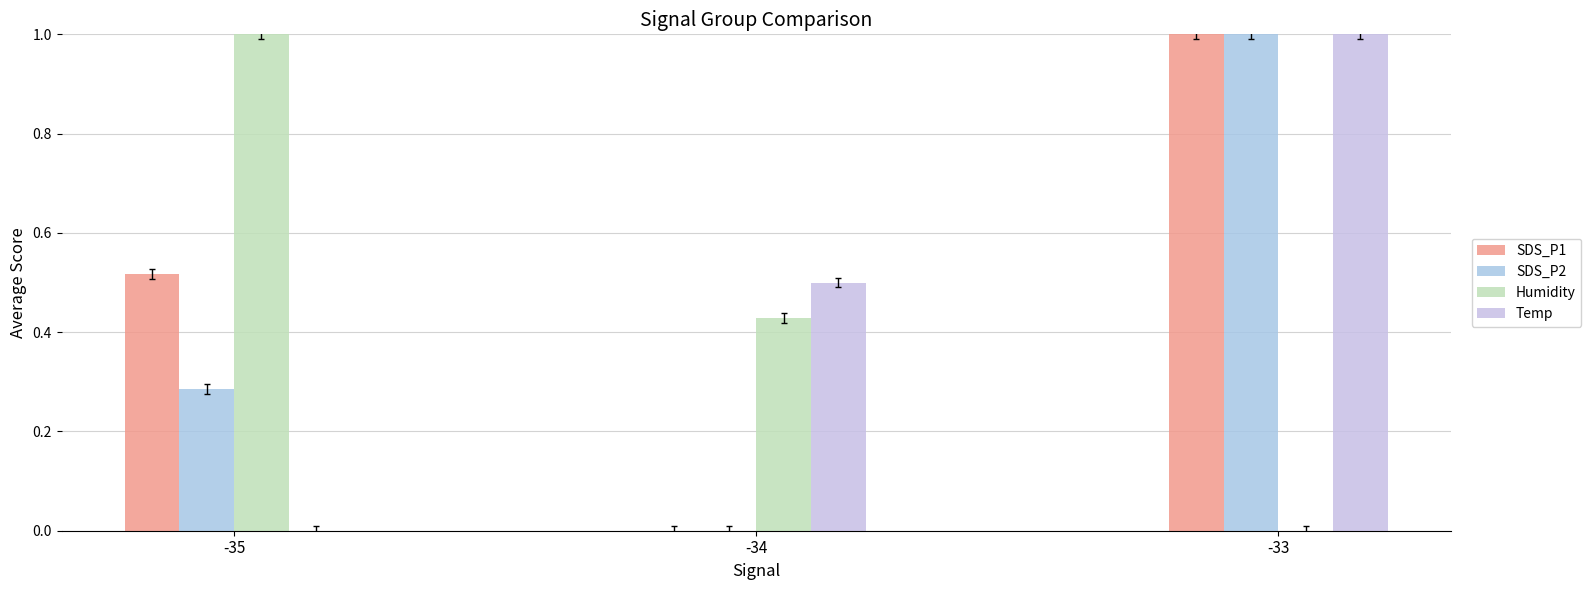

How many series are shown in this chart?

4